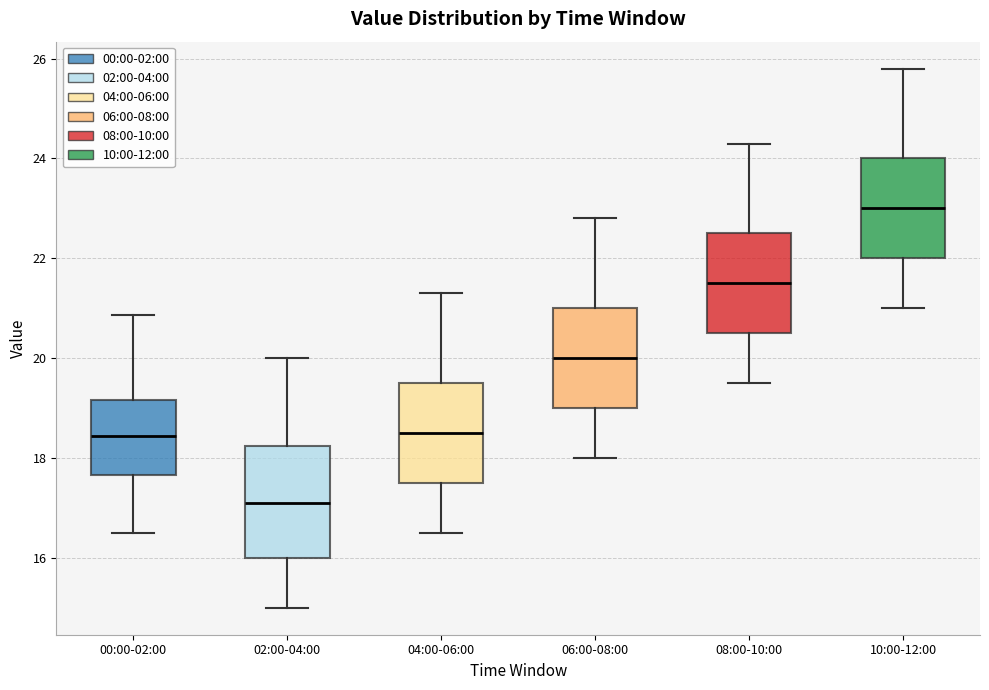

Which box is the tallest, from its lower edge to its upper edge?

02:00-04:00